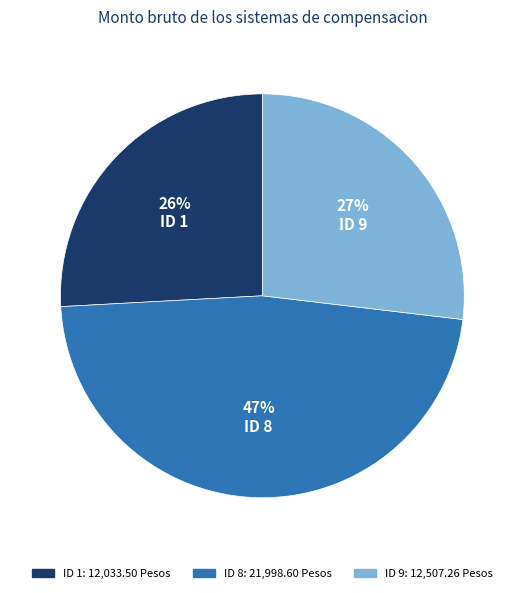

To the nearest percent, what is the difference between the largest and smallest slice percentages?

21%